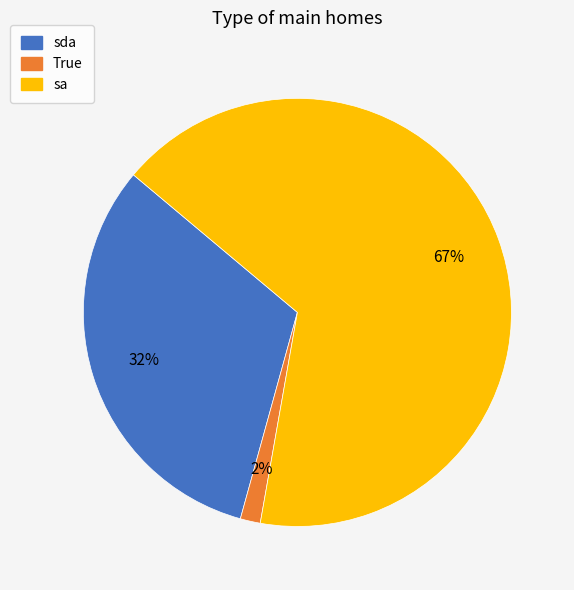

What percentage is the sda slice, to the nearest percent?

32%